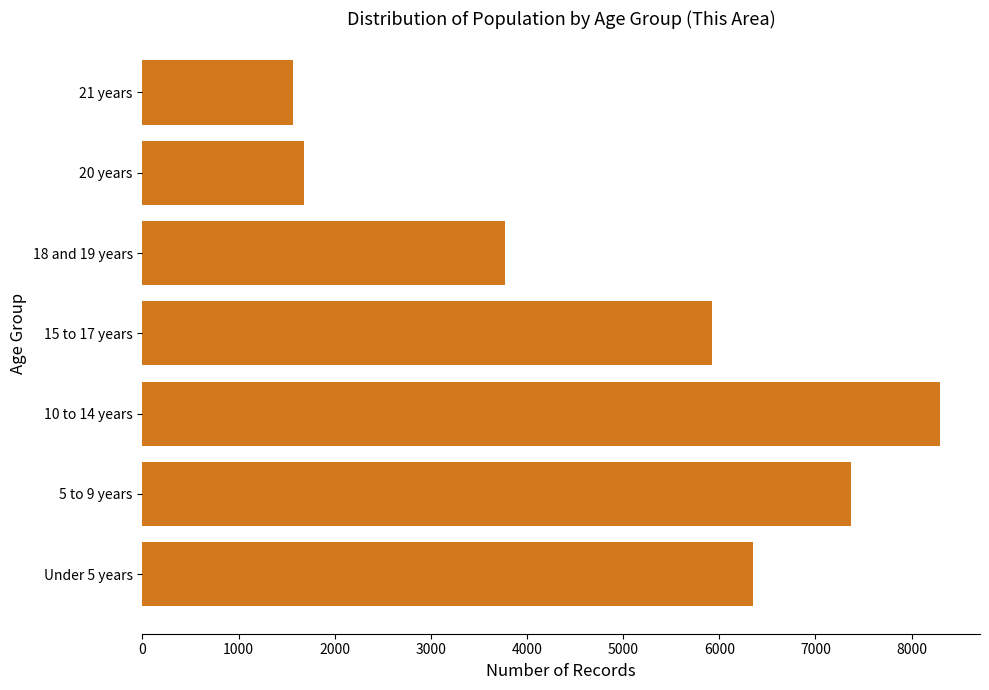

What is the difference between the second highest and minimum values?

5804